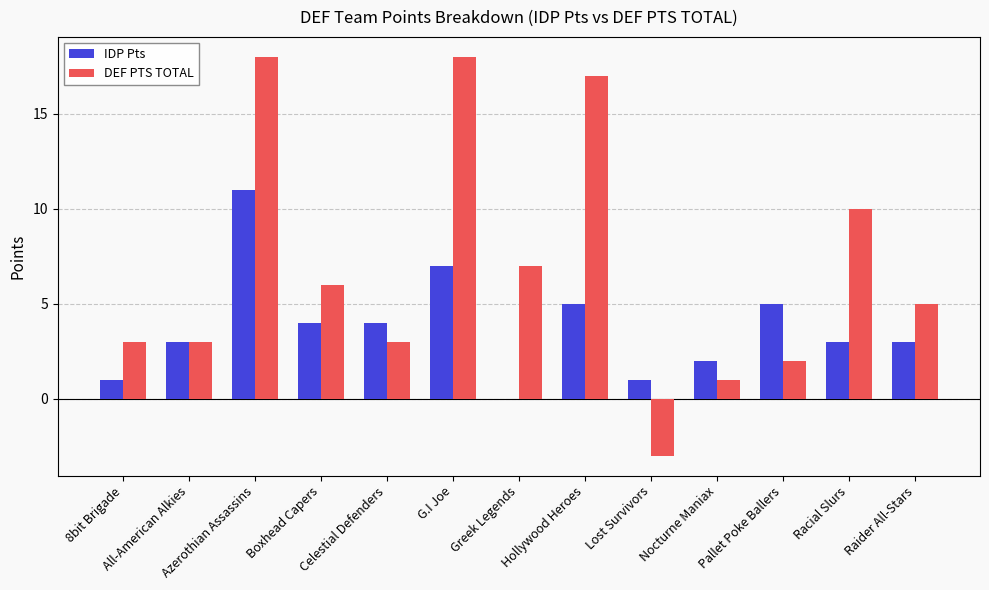

Reading left to right, list all the values displayed in this chart.

IDP Pts: 8bit Brigade=1	All-American Alkies=3	Azerothian Assassins=11	Boxhead Capers=4	Celestial Defenders=4	G.I Joe=7	Greek Legends=0	Hollywood Heroes=5	Lost Survivors=1	Nocturne Maniax=2	Pallet Poke Ballers=5	Racial Slurs=3	Raider All-Stars=3
DEF PTS TOTAL: 8bit Brigade=3	All-American Alkies=3	Azerothian Assassins=18	Boxhead Capers=6	Celestial Defenders=3	G.I Joe=18	Greek Legends=7	Hollywood Heroes=17	Lost Survivors=-3	Nocturne Maniax=1	Pallet Poke Ballers=2	Racial Slurs=10	Raider All-Stars=5